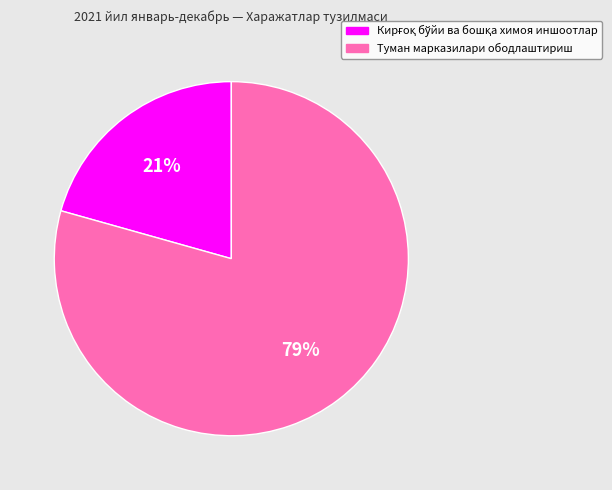

What is the majority slice?

Туман марказилари ободлаштириш